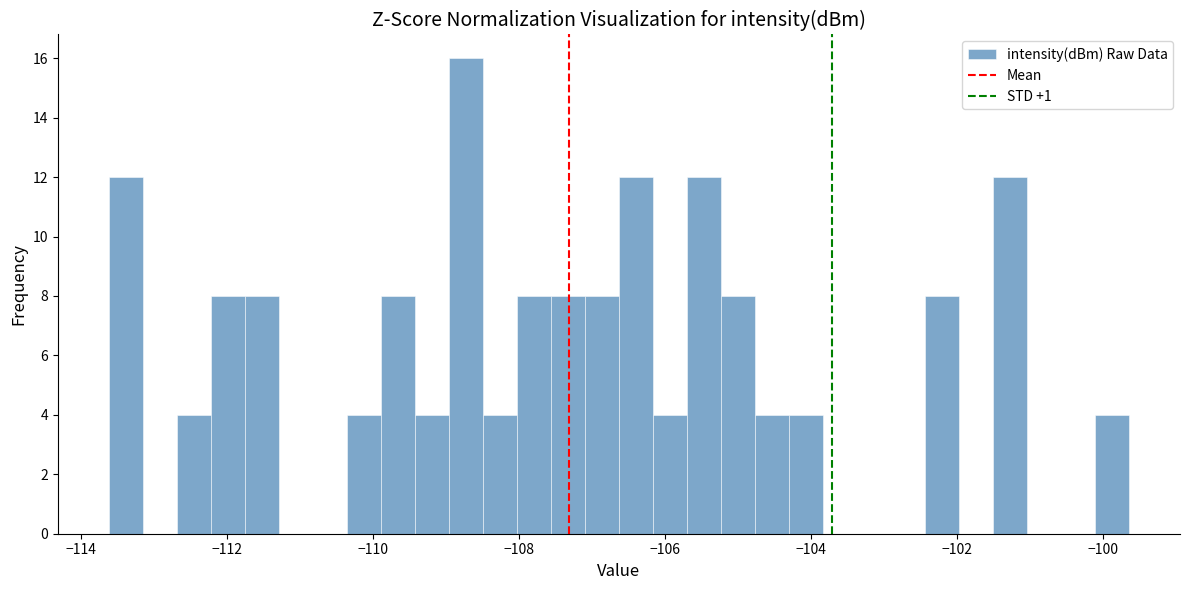

Read against the x-axis, roughly where is the centre of the tallest bar?

-108.8